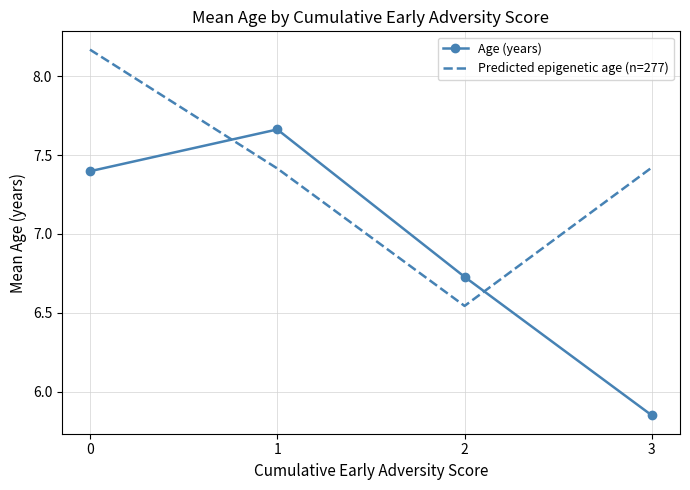

How many series are shown in this chart?

2